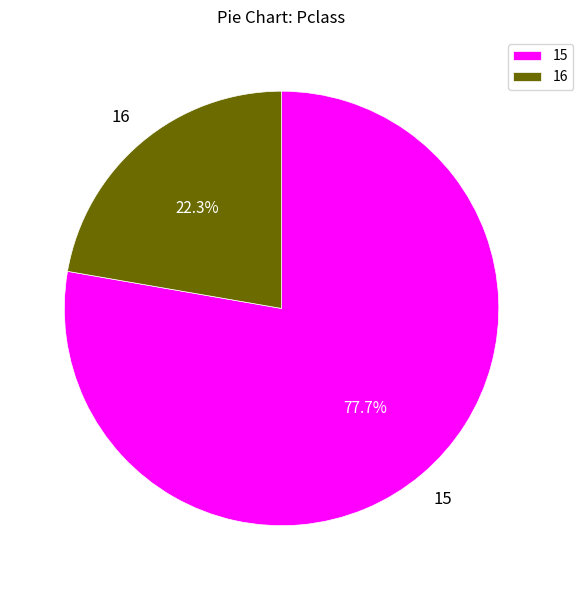

To the nearest percent, what is the average slice percentage?

50%